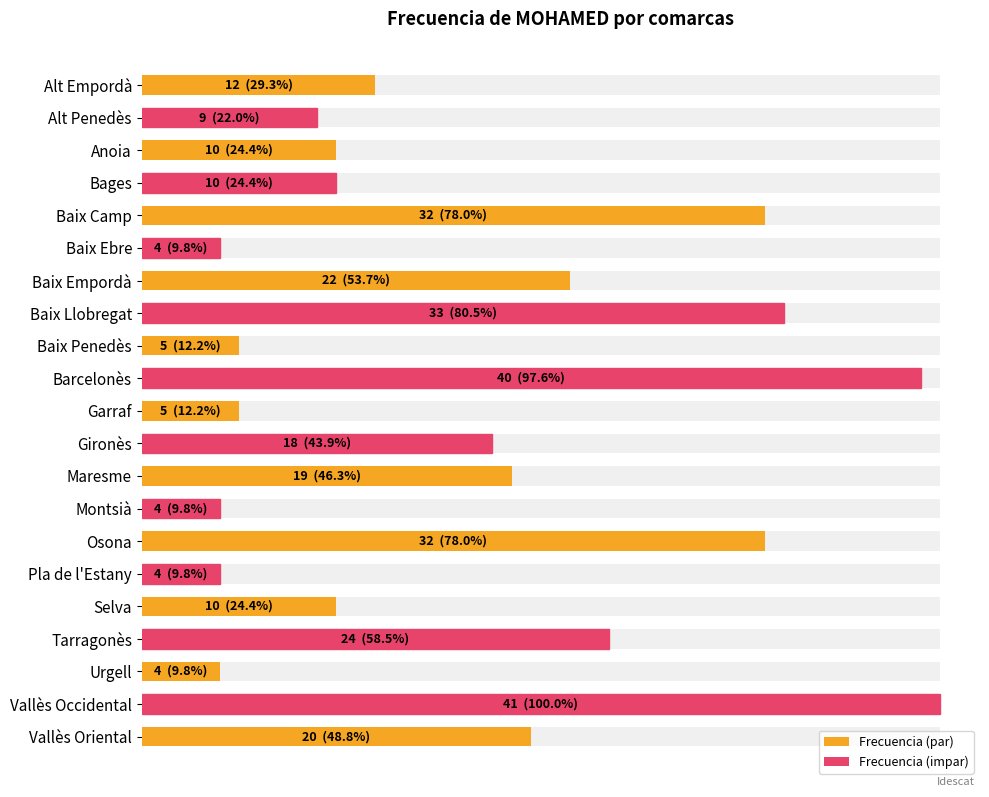

How many bars are there in total?

21